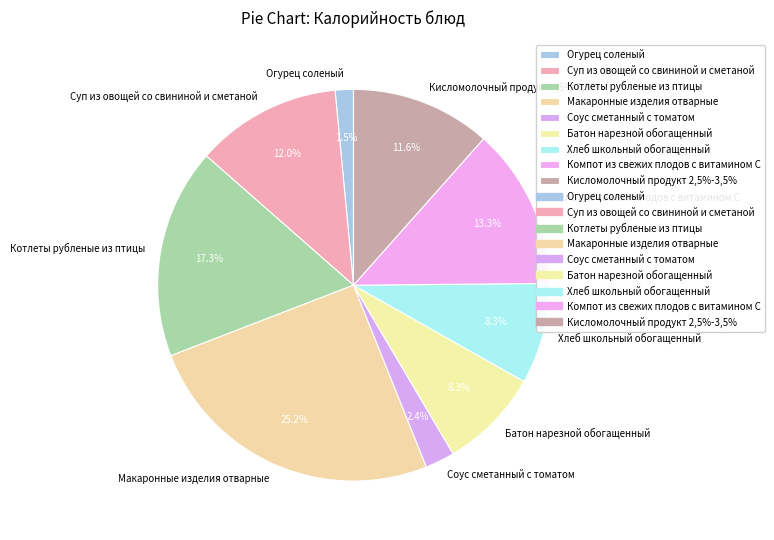

Which has a higher value, Соус сметанный с томатом or Батон нарезной обогащенный?

Батон нарезной обогащенный